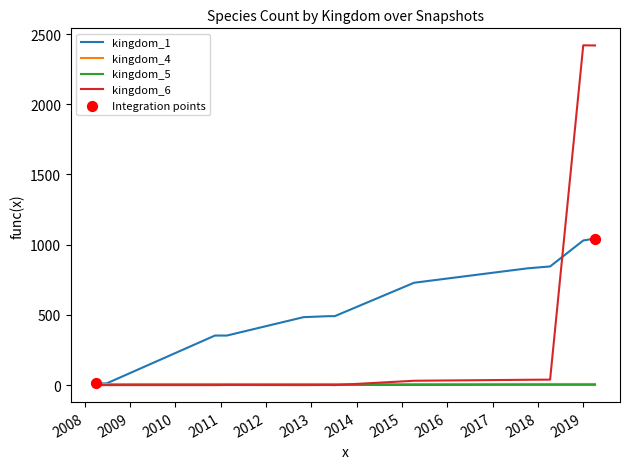

At how many categories does at least one series exceed 2285?

2